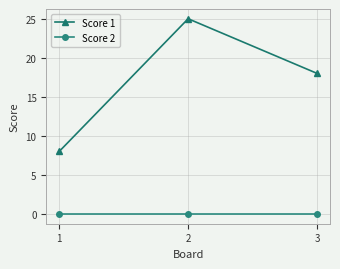

Is the value of Score 1 at 3 greater than the value of Score 2 at 3?

Yes